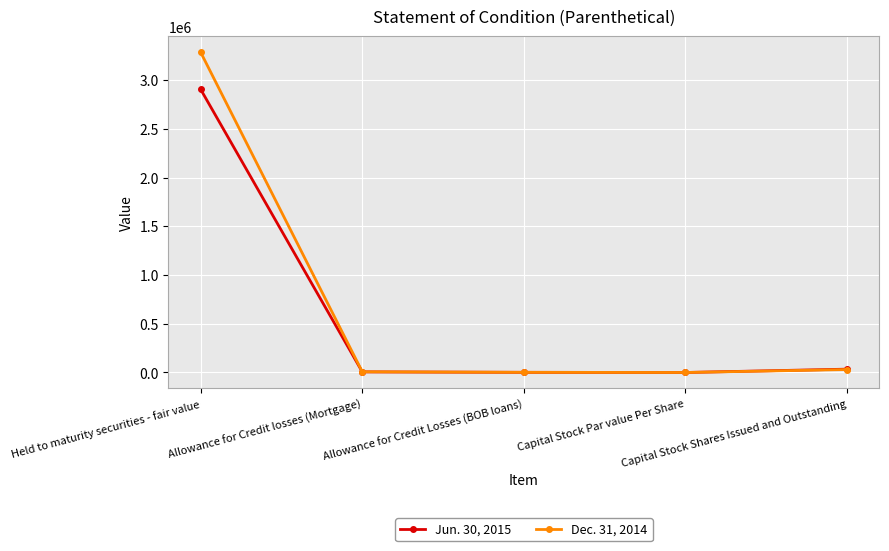

What is the maximum value shown in the chart?

3286547